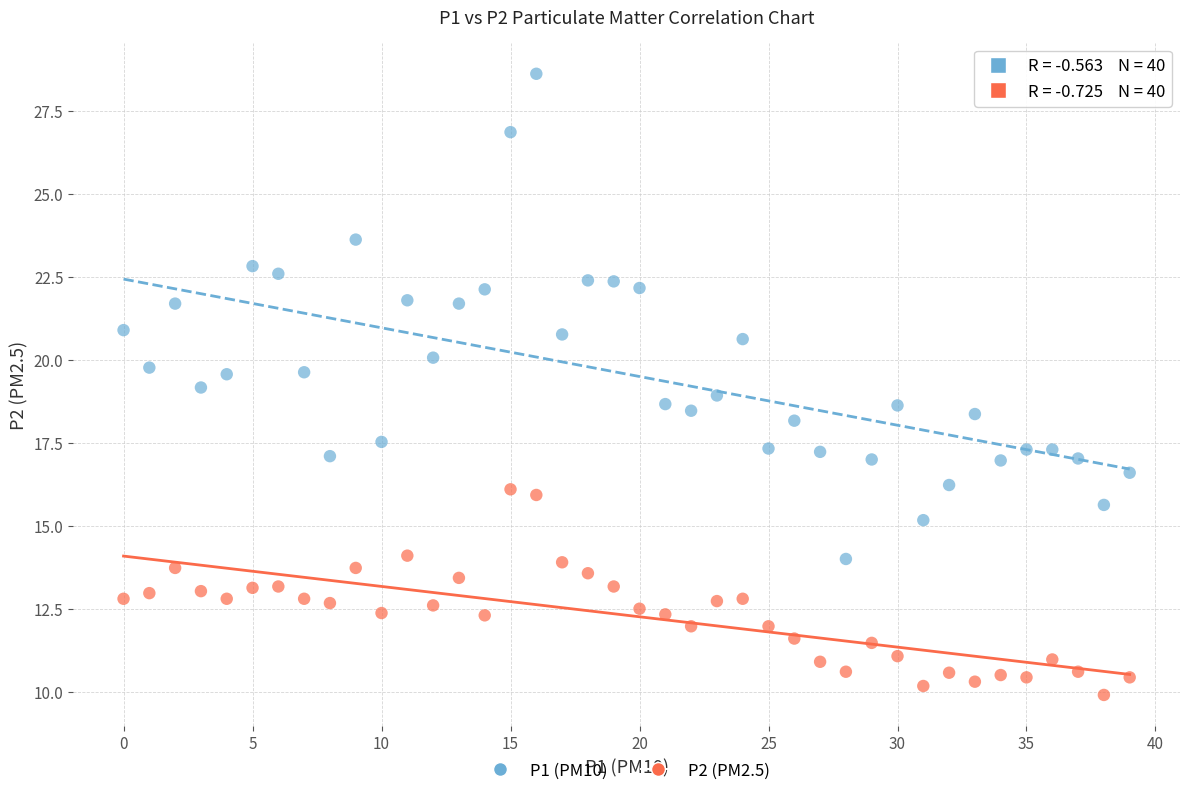

What are all the series names shown in the legend?

P1 (PM10), P2 (PM2.5)